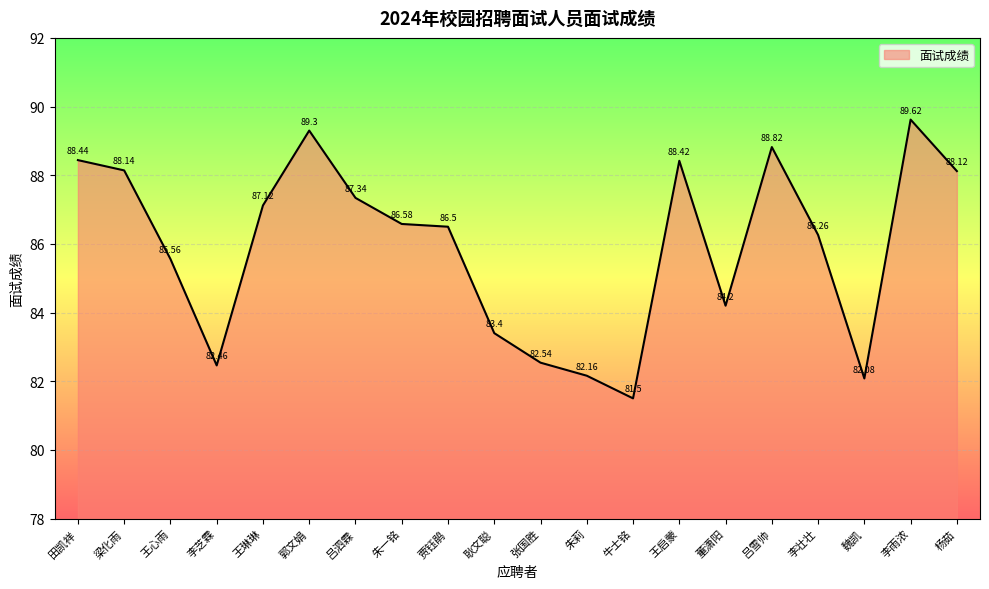

The value at 田凯祥 is 88.4. True or false?

True